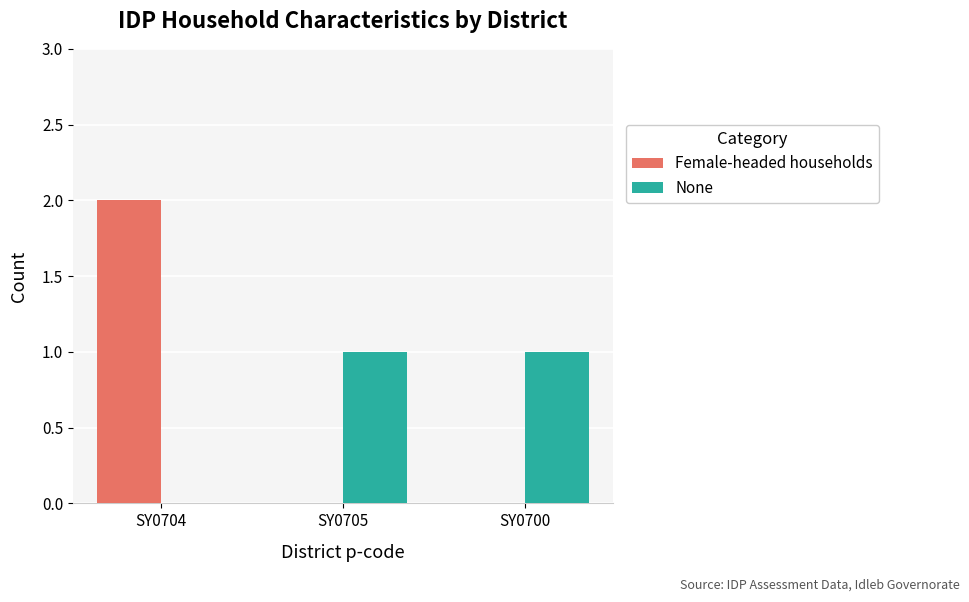

Is the value of None at SY0700 greater than the value of Female-headed households at SY0704?

No